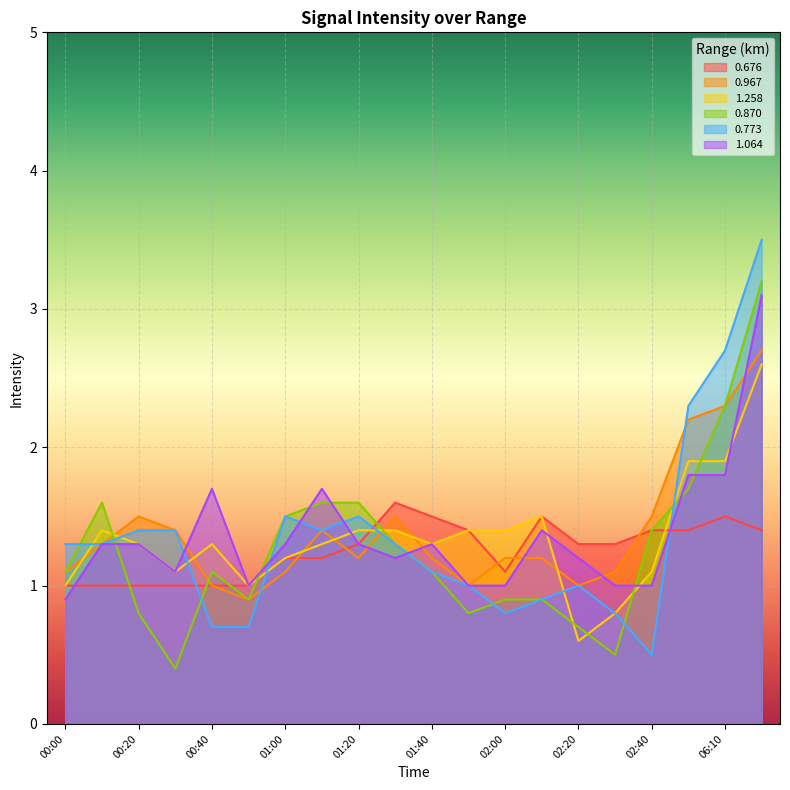

What is the sum of the 1.064 values at 05:40 and 00:10?

3.1